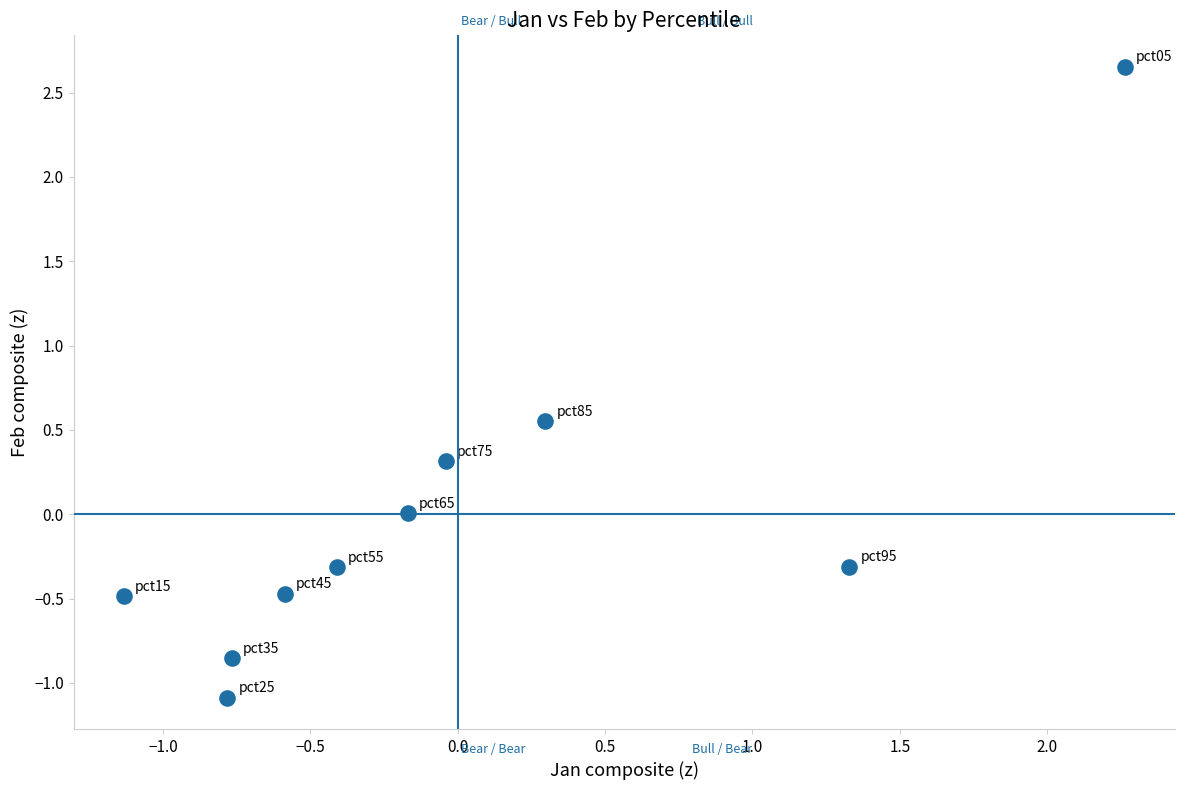

What is the range of Y values (max minus min)?

3.7